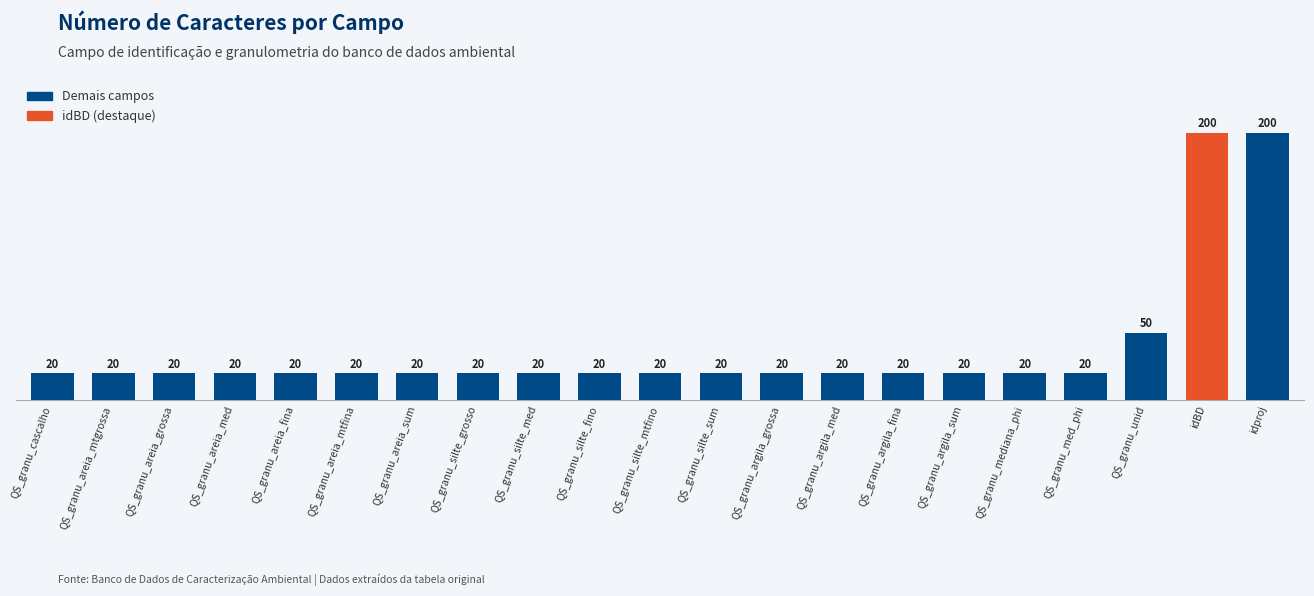

What is the maximum value shown in the chart?

200